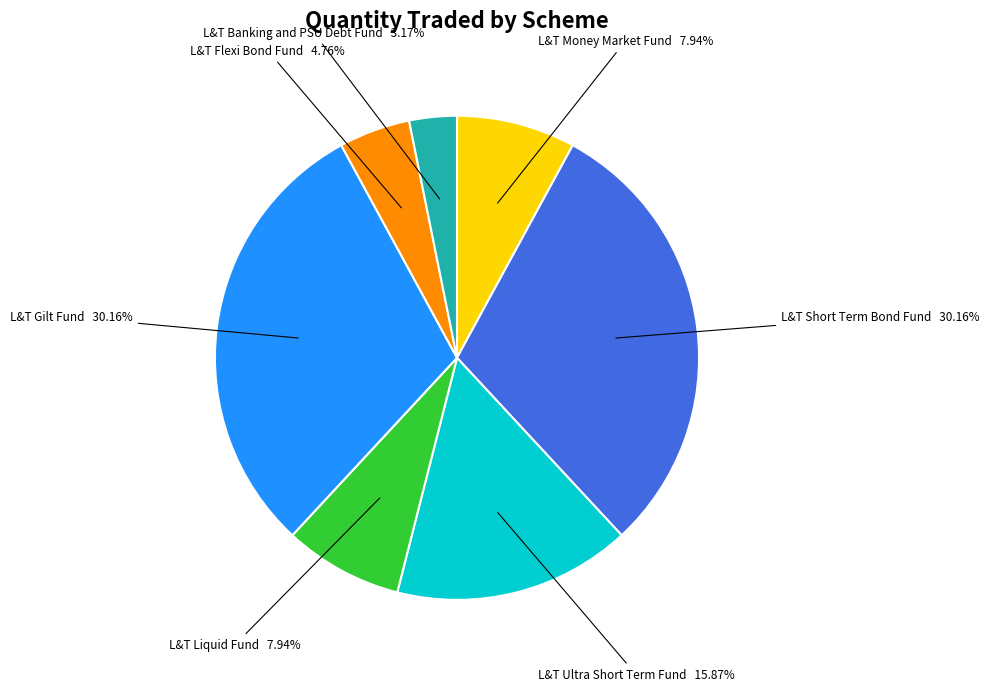

Does L&T Ultra Short Term Fund represent more than half of the total?

No